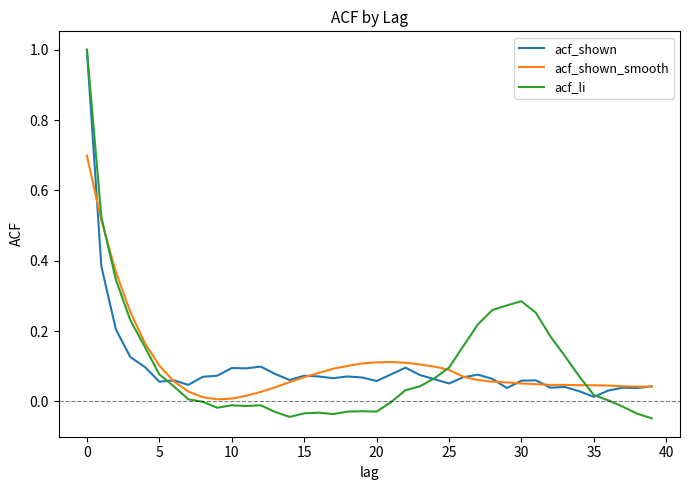

Which series has the largest range (max minus min)?

acf_li